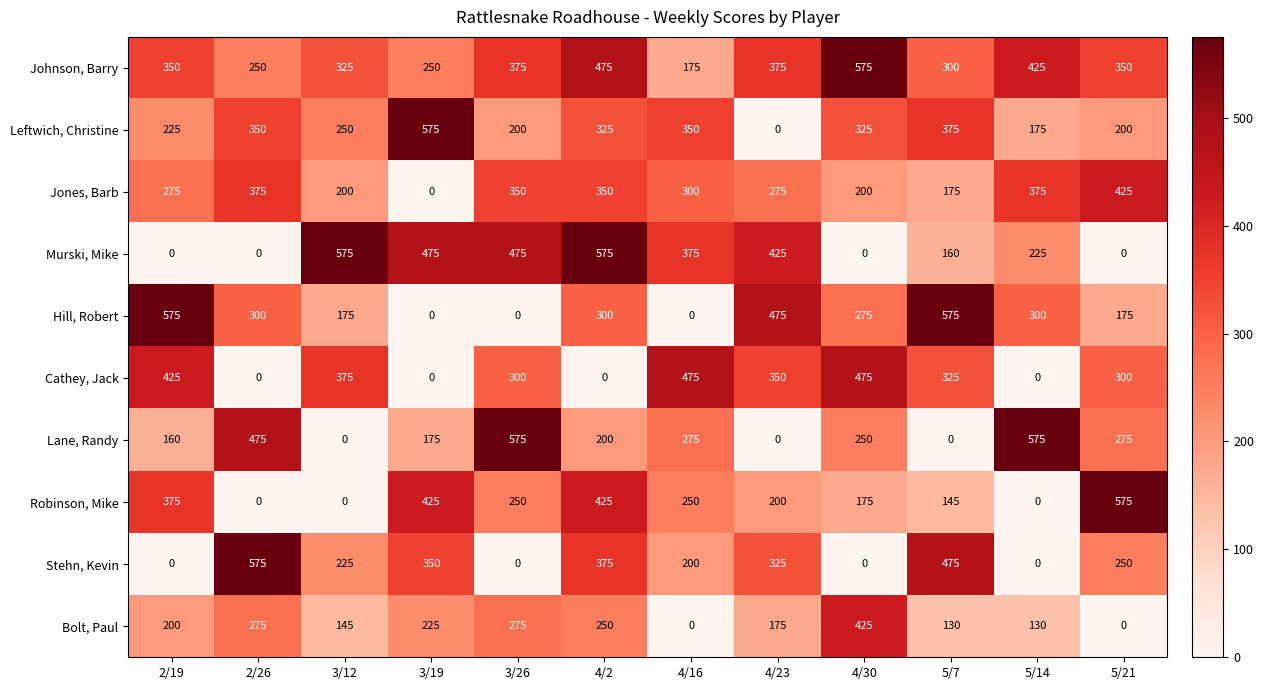

At which label is Leftwich, Christine closest to 287?

3/12